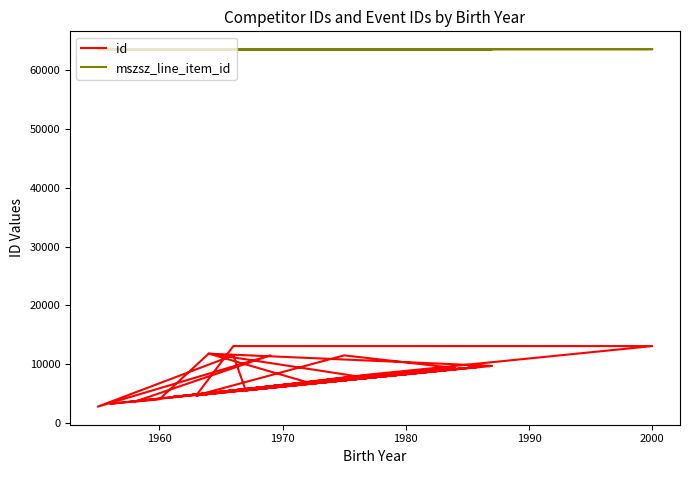

What is the value of the mszsz_line_item_id point at the 27th from the left?

63480